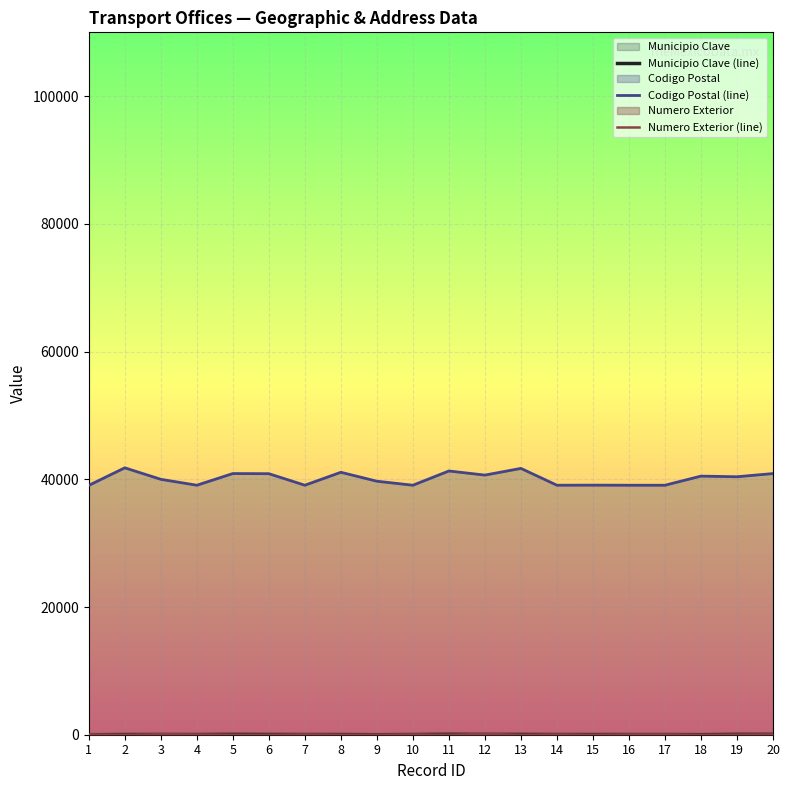

The Numero Exterior (line) series shows 90 at 17. True or false?

False